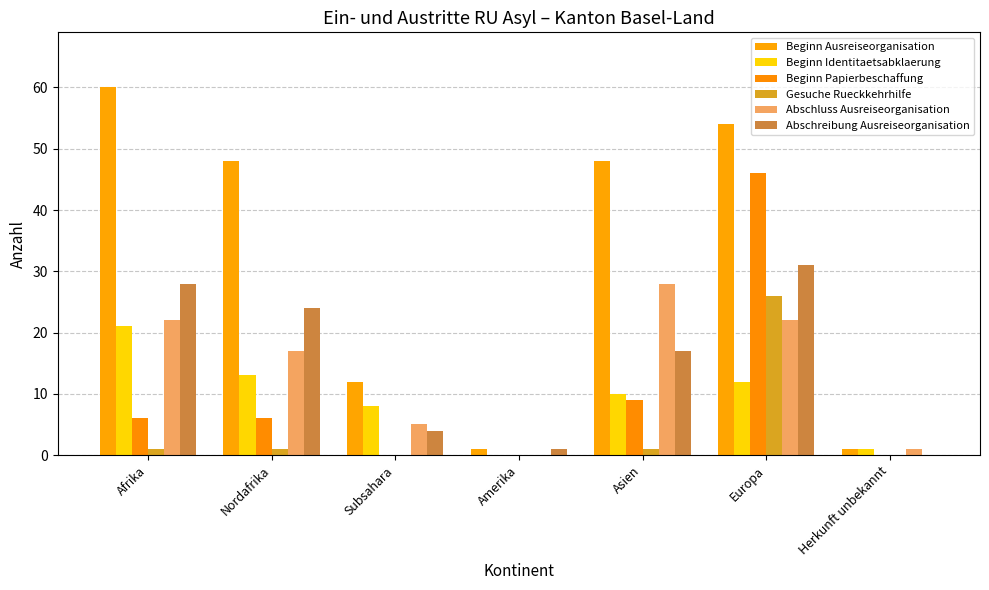

Which series has the largest range (max minus min)?

Beginn Ausreiseorganisation